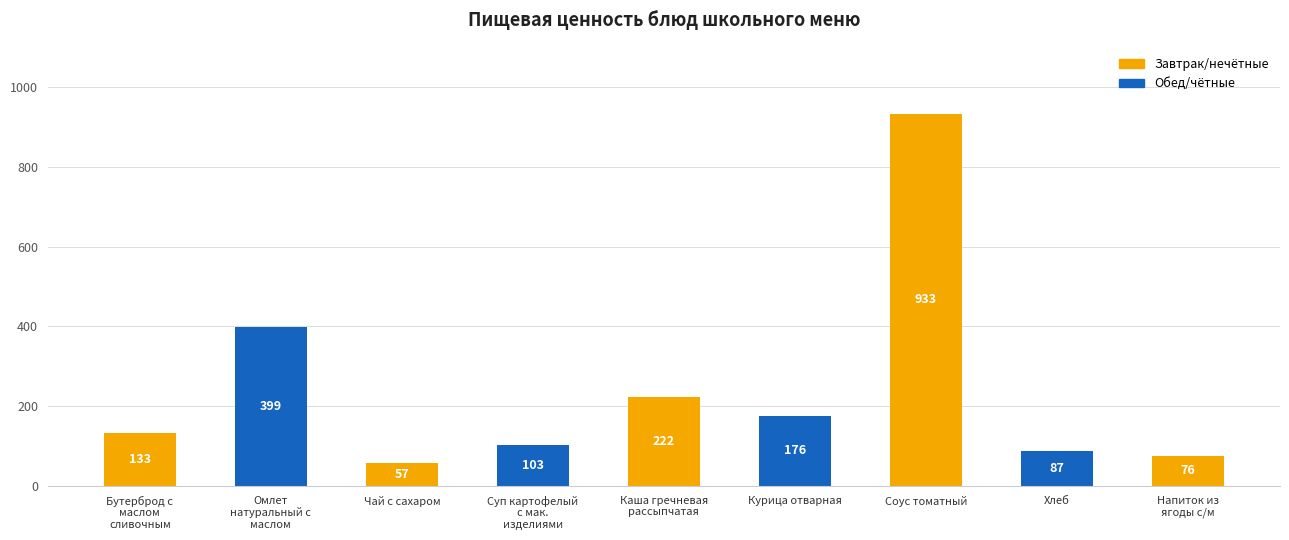

What is the label of the 2nd bar from the right?

Хлеб